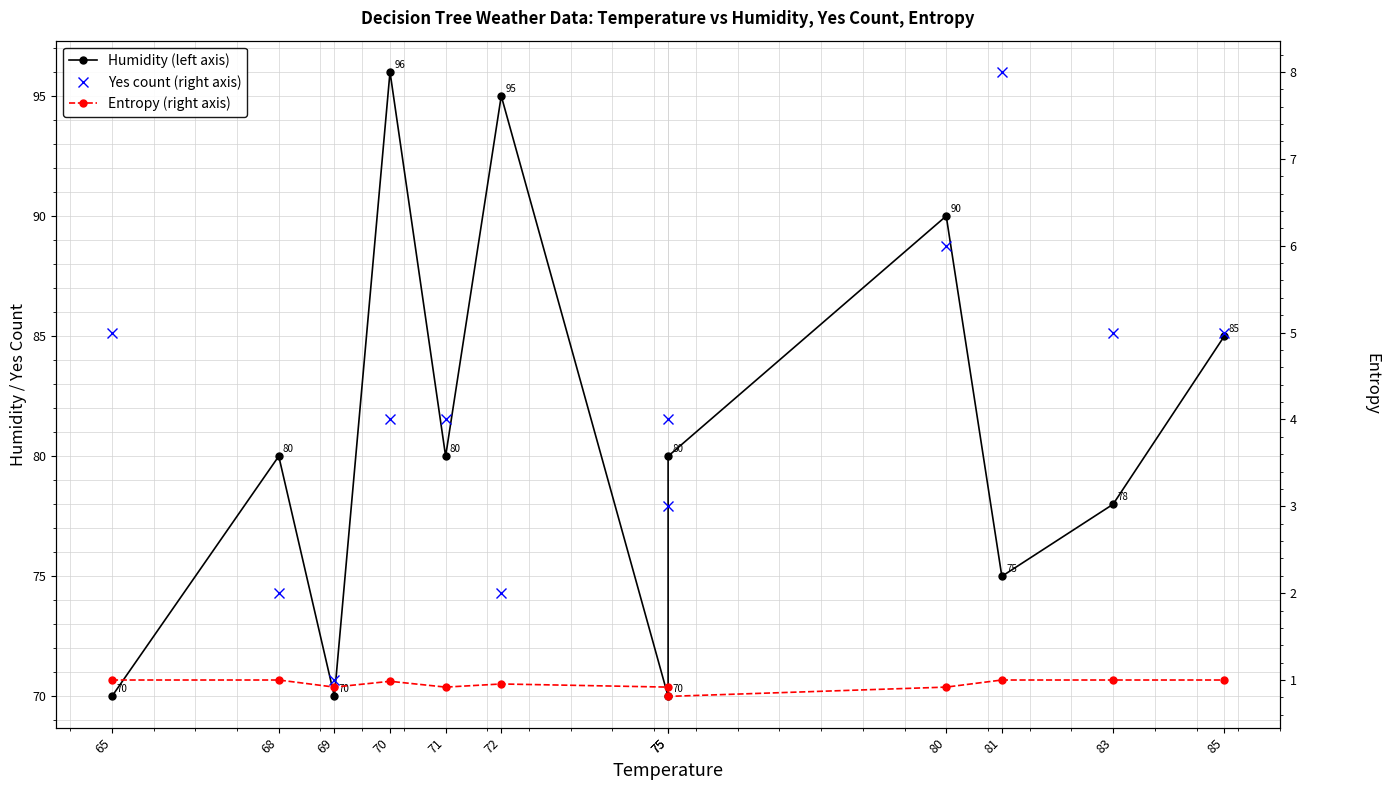

In Humidity (left axis), how many points are higher than both neighbors (excluding endpoints)?

4